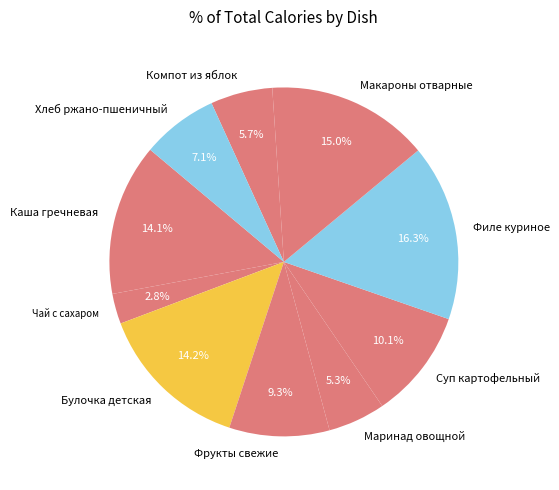

What is the largest slice in the pie chart?

Филе куриное